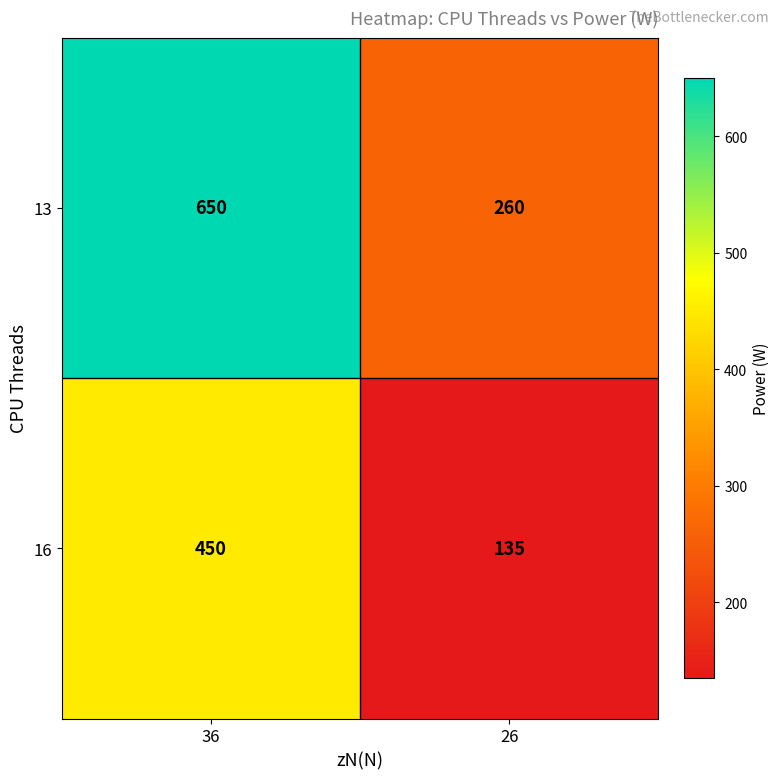

What is the difference between the highest and lowest values at 36?

200